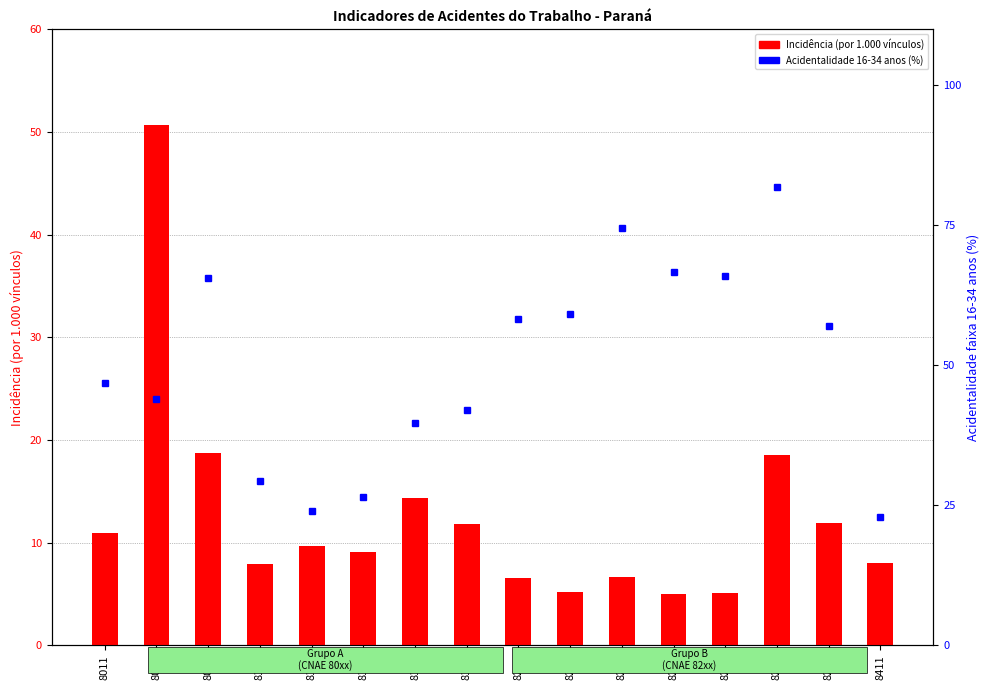

Rank the series at 8111 from highest to lowest value.

Acidentalidade 16-34 anos, Incidencia